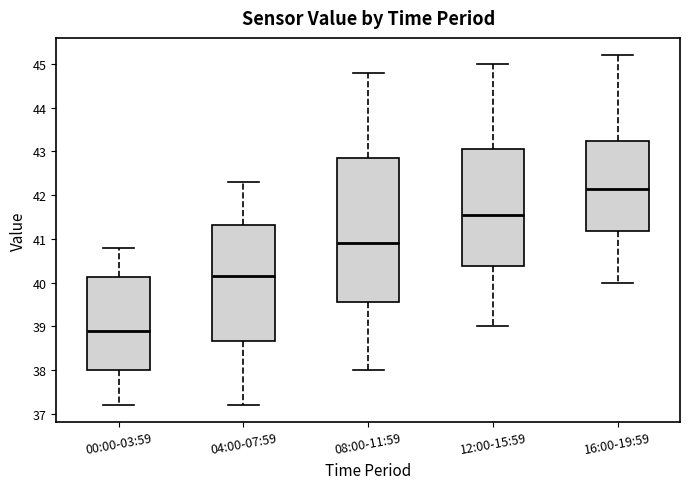

Where does the upper whisker of the box for 08:00-11:59 end on the y-axis? The values are not printed on the chart, so give them approximately, as read against the axis.

44.8